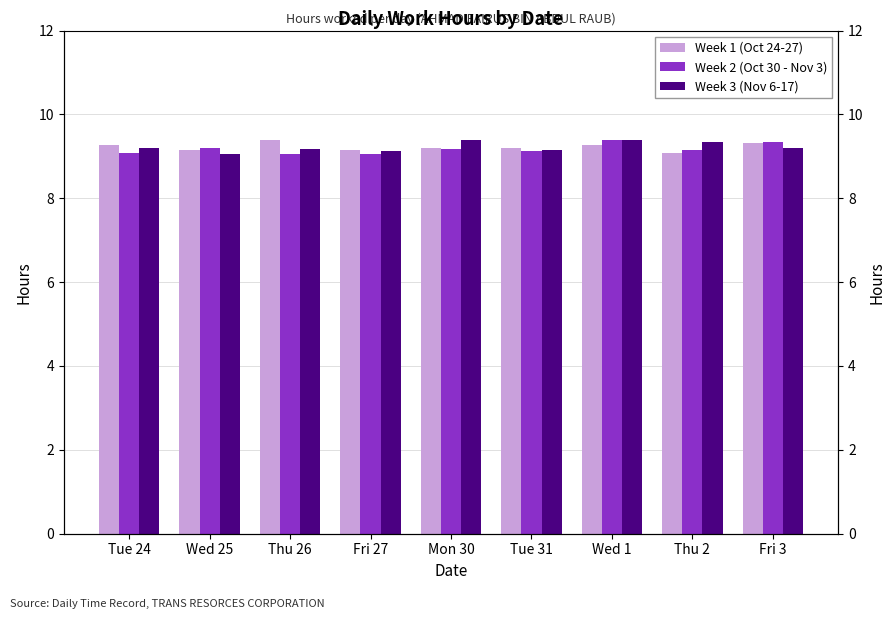

What is the difference between the highest and lowest values at Thu 26?

0.3